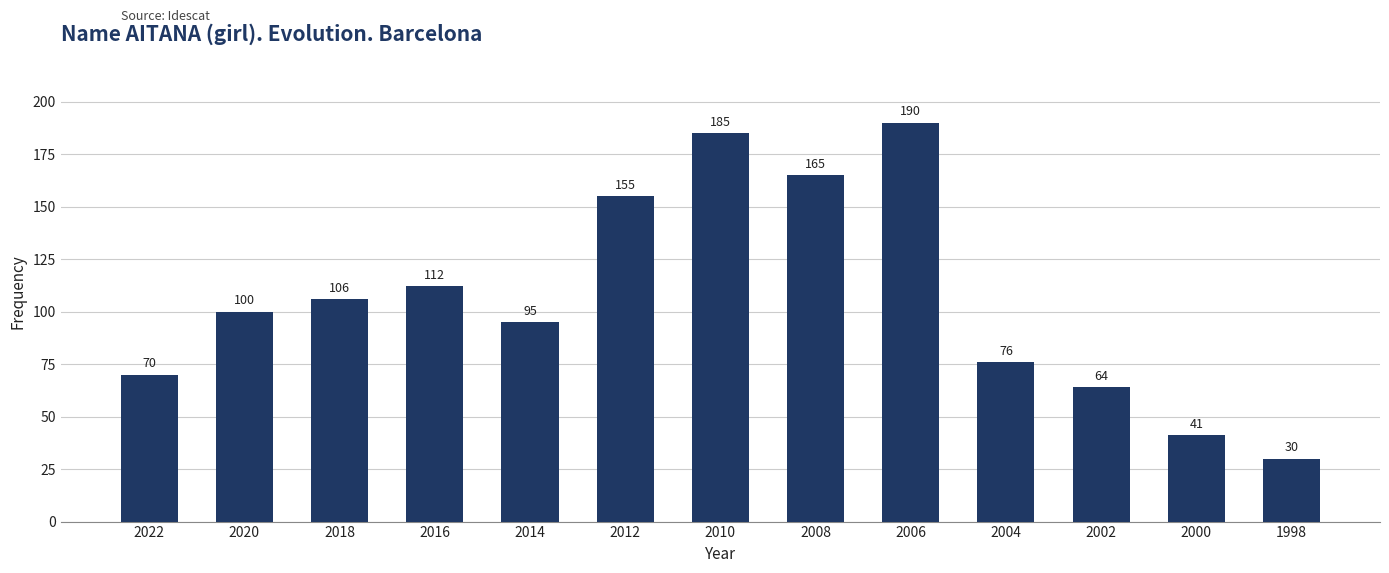

What is the value of the 3rd bar from the left?

106